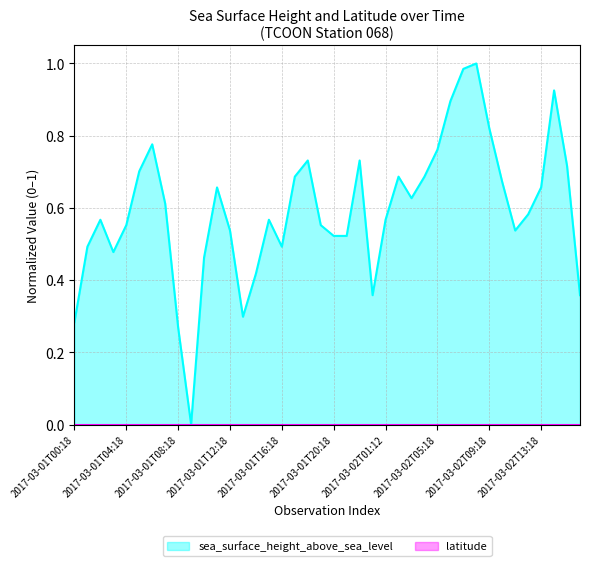

Does the chart display data point markers on the line(s)?

No